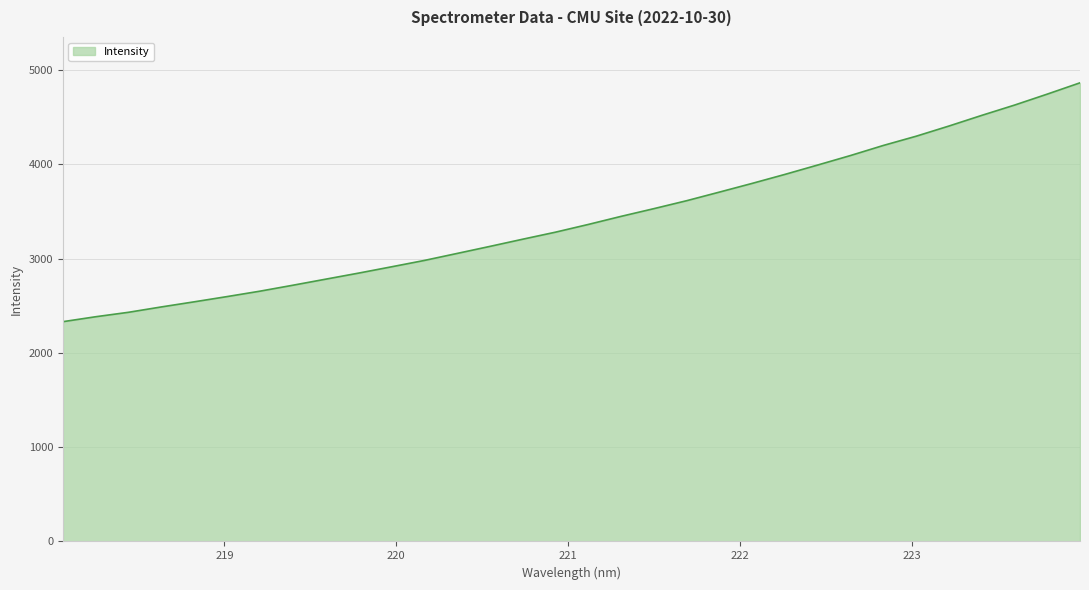

What is the difference between the maximum and minimum values?

2533.7